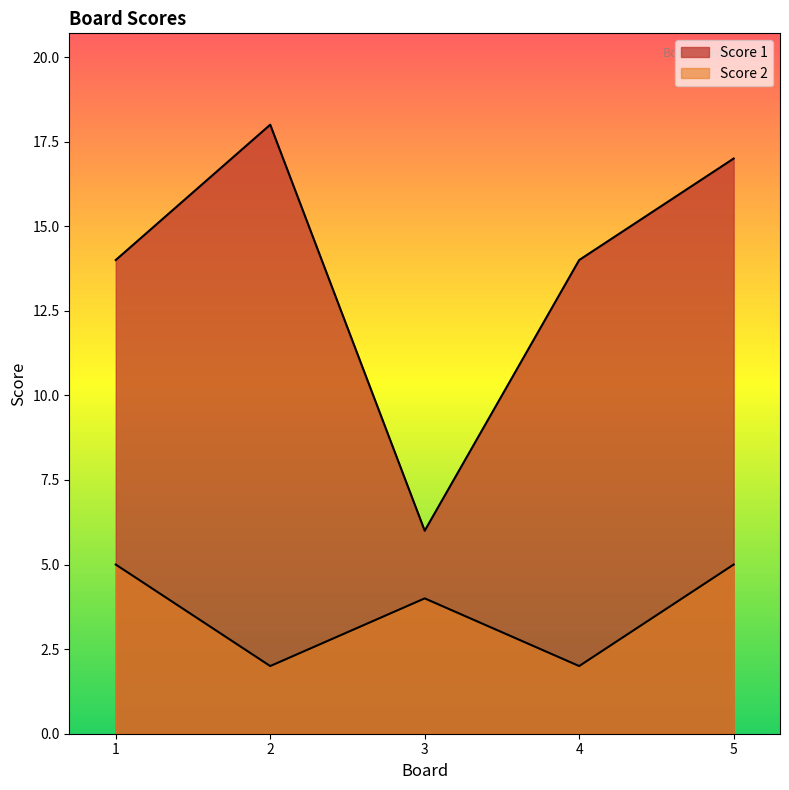

What is the value of the Score 1 point at the 5th from the left?

17